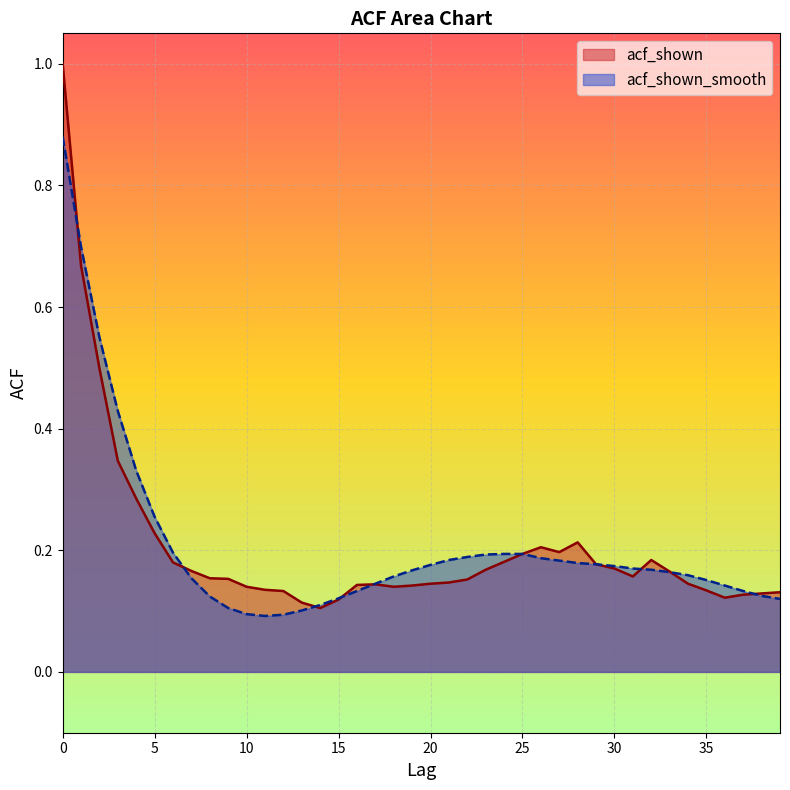

List the series in order of their peak value, lowest first.

acf_shown_smooth, acf_shown